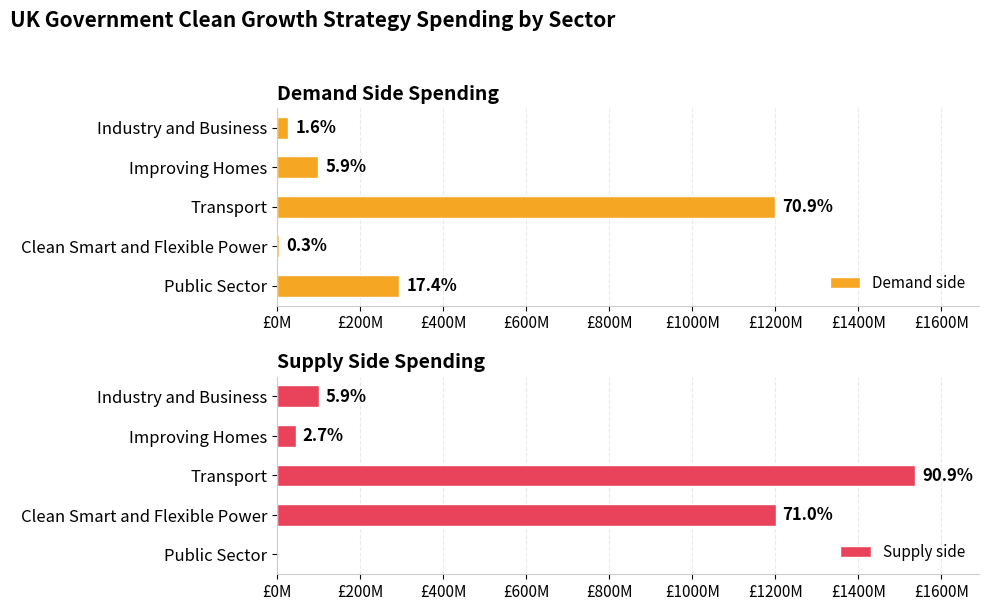

How many bars are there in total?

10